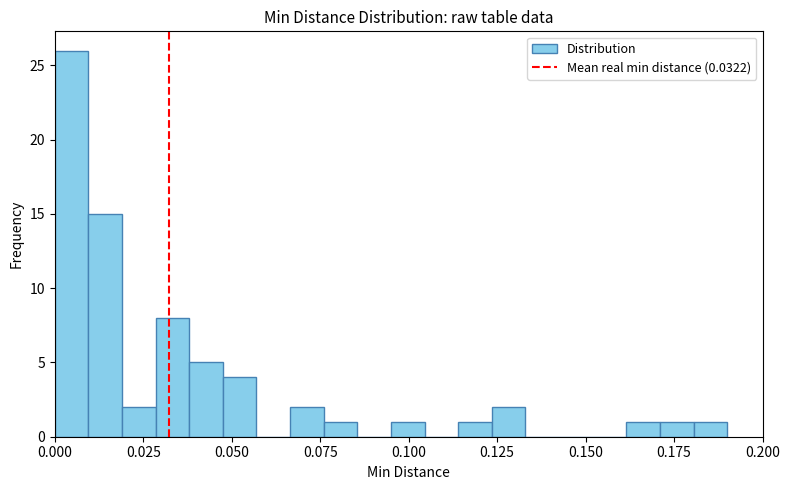

Around what value on the x-axis is the tallest bar? Give the approximate position of its centre, as read against the axis.

0.005